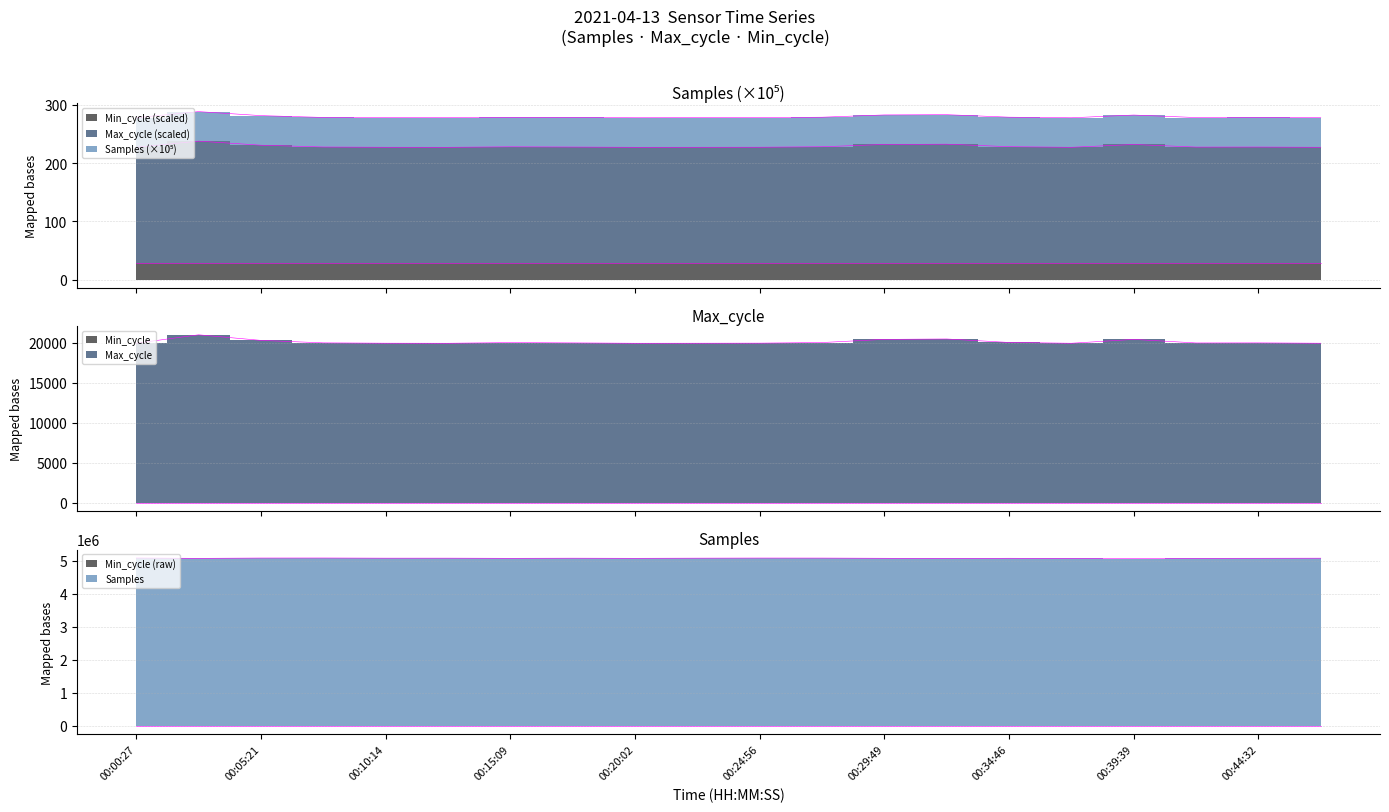

Which label corresponds to the largest value in the chart?

00:00:27